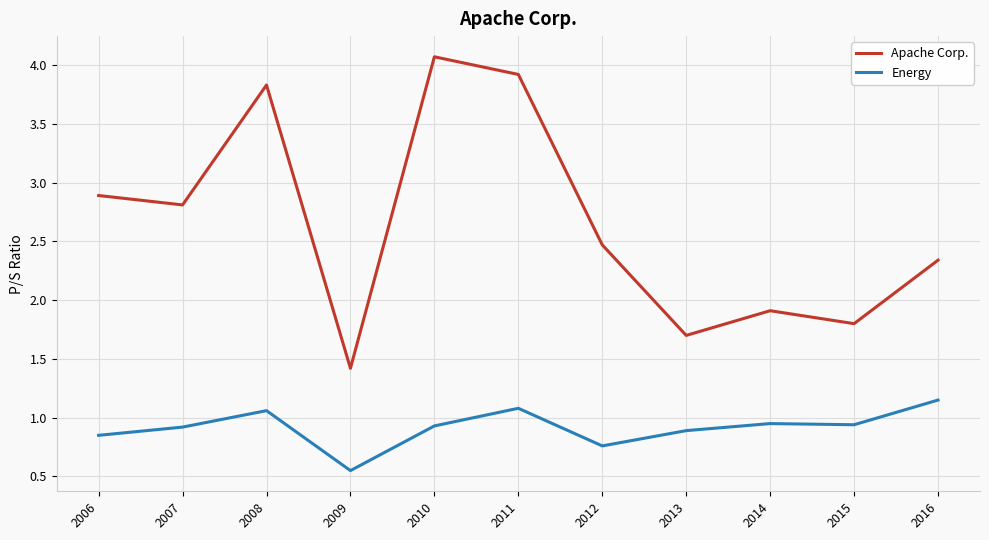

True or false: Energy and Apache Corp. cross at least once.

False